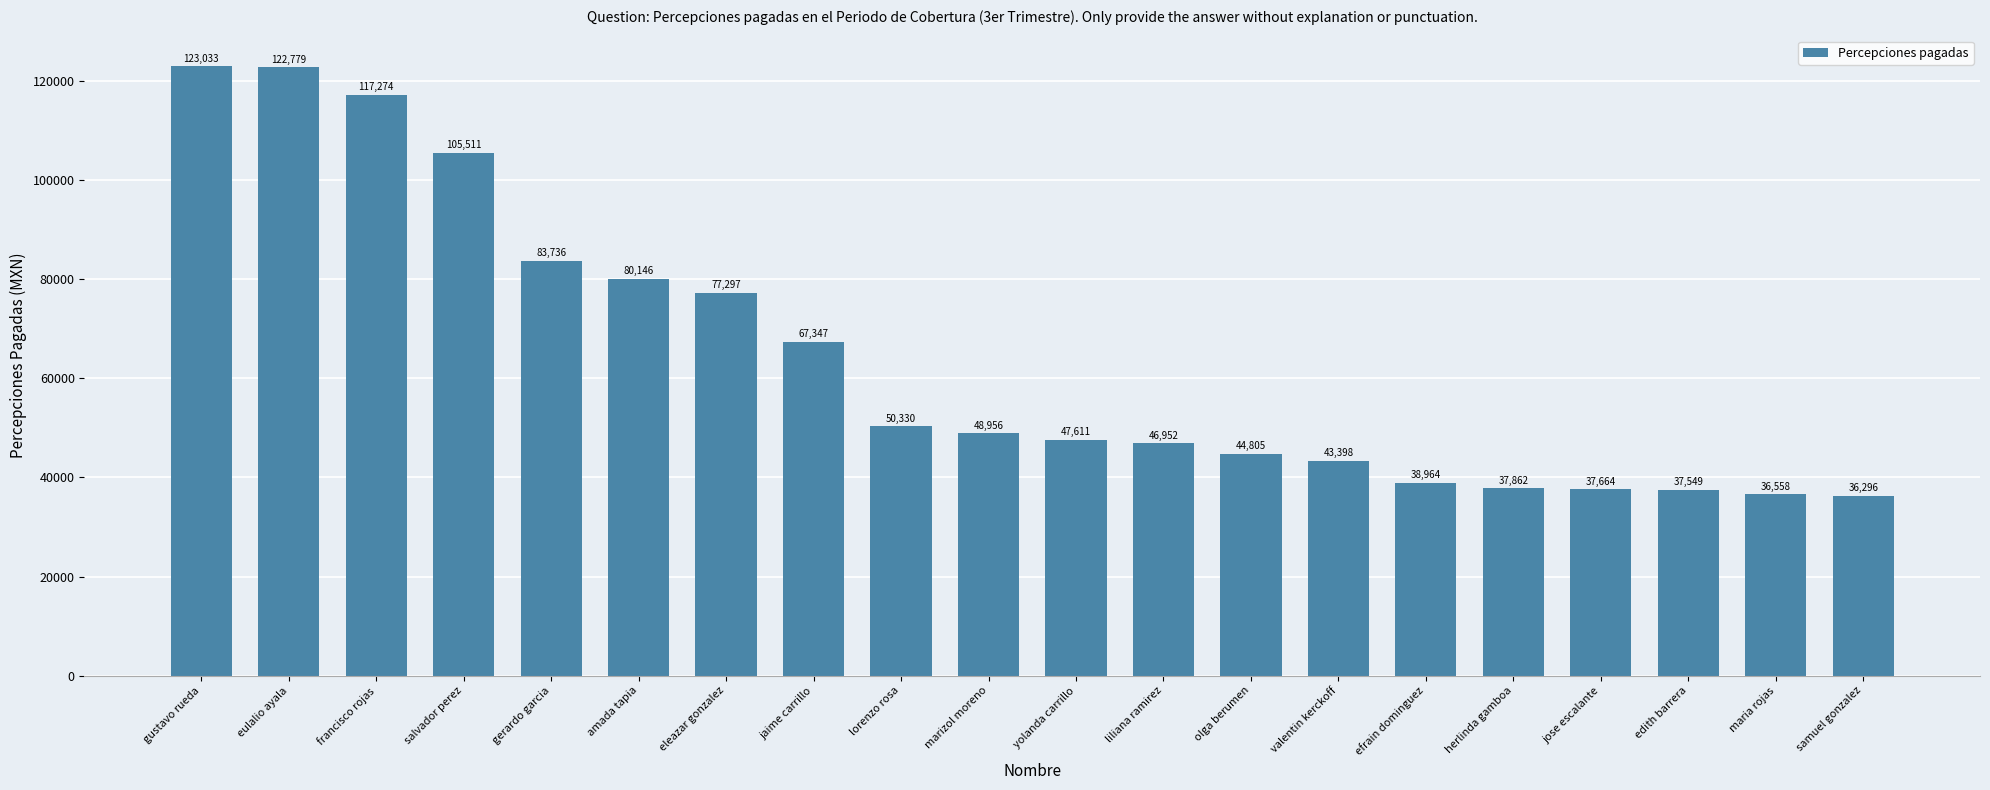

Approximately how many times larger is the value at salvador perez compared to maria rojas?

2.9